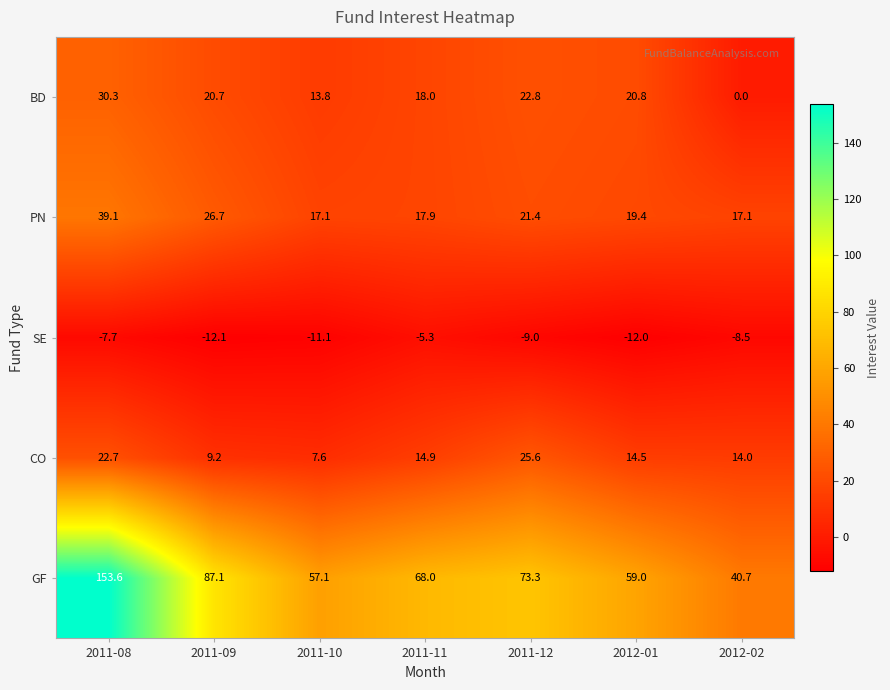

Between 2012-01 and 2012-02, which series saw the biggest shift?

BD